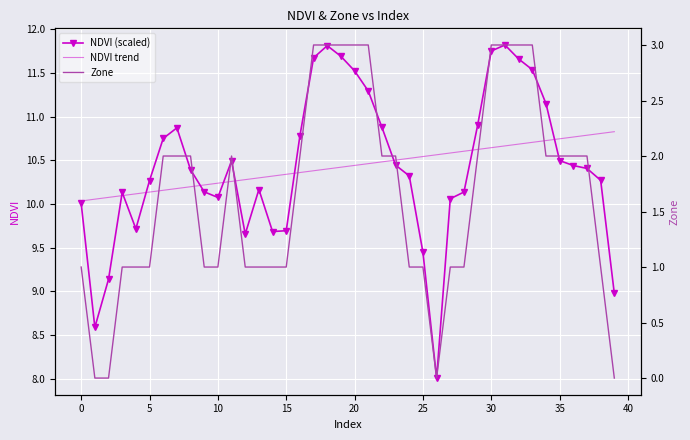

At which label does NDVI (scaled) reach its peak?

31